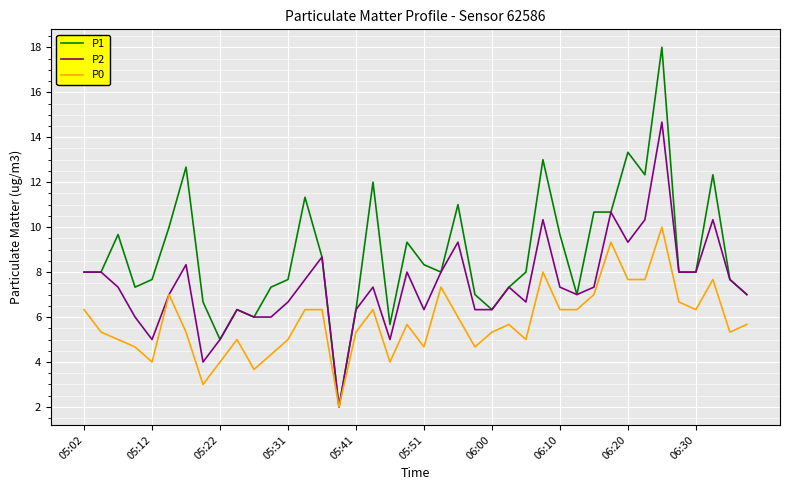

Does the chart have visible grid lines?

Yes